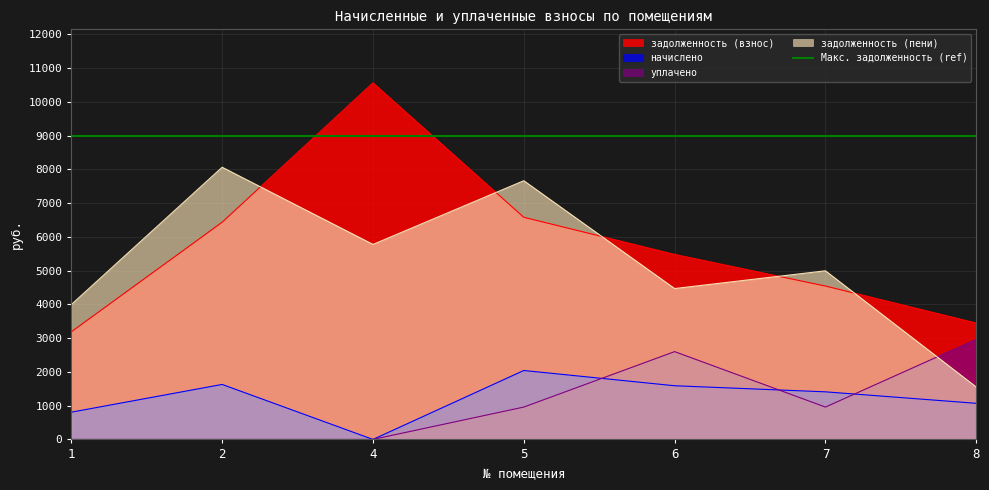

Between 7 and 4, which is larger?

4